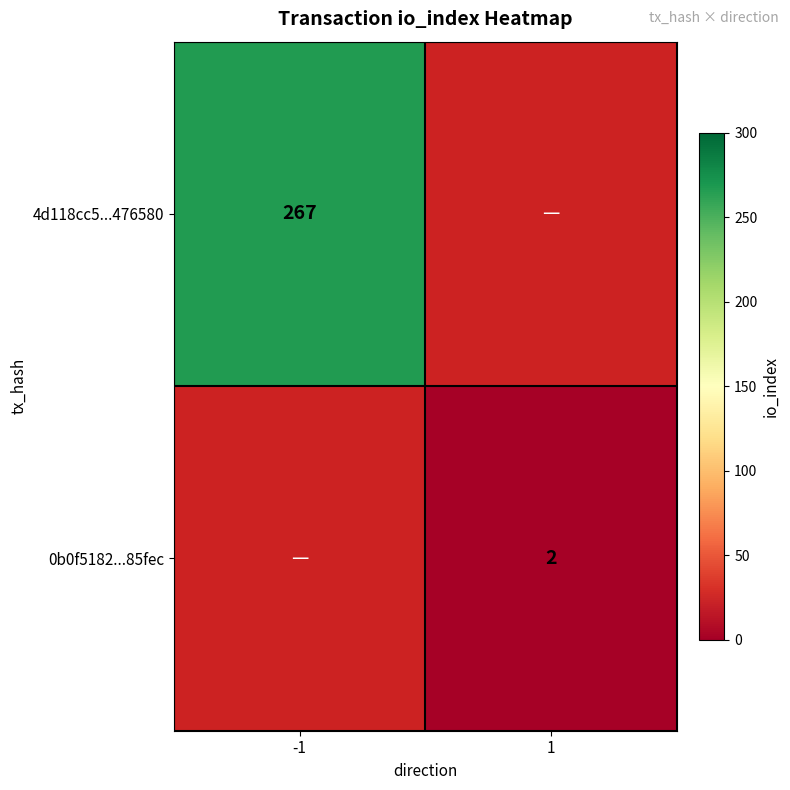

At how many categories does at least one series exceed 143?

1